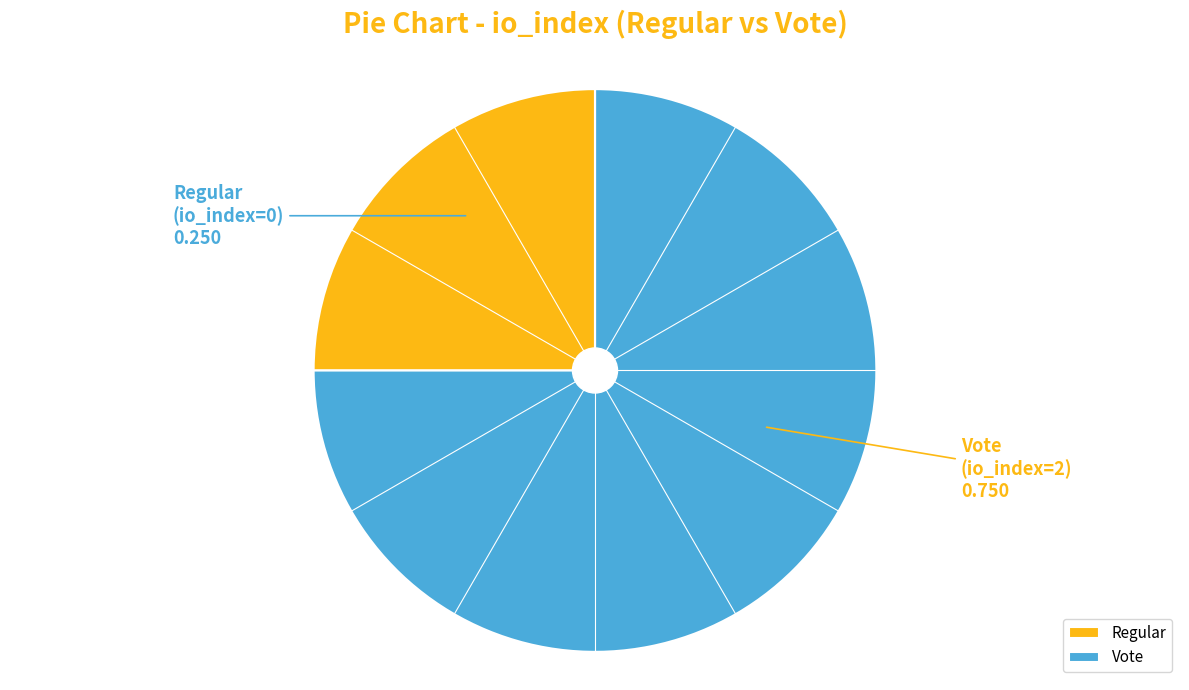

Between Regular and Vote, which is larger?

Vote